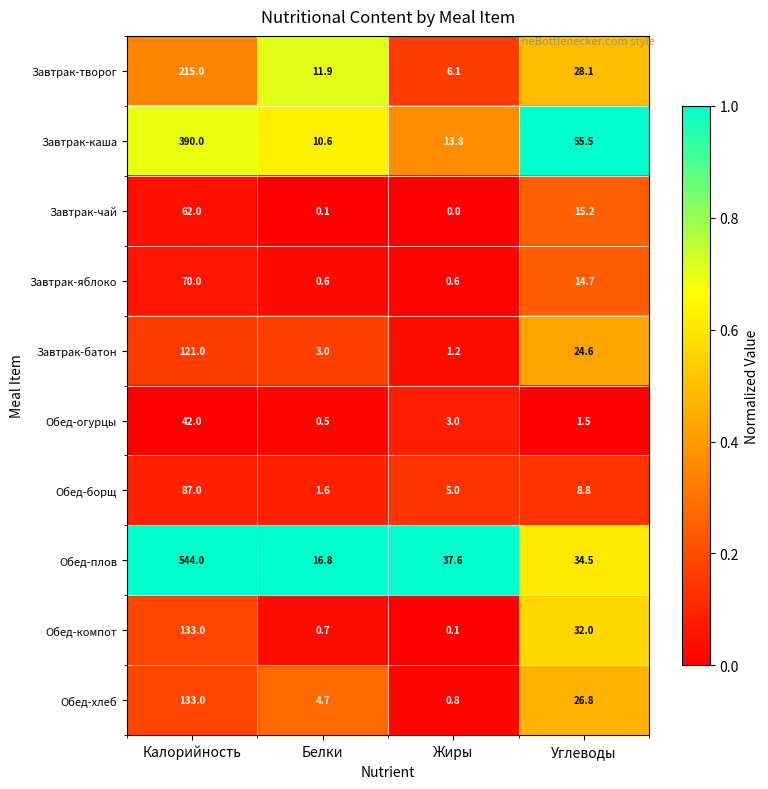

What is the total value across all series at Углеводы?

241.7